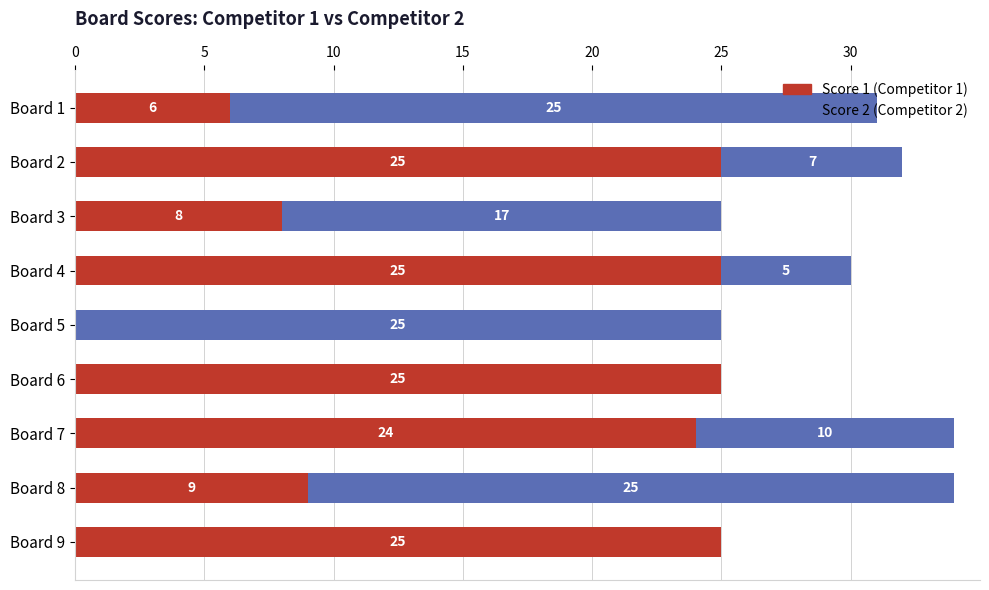

What is the total value across all series at Board 7?

34